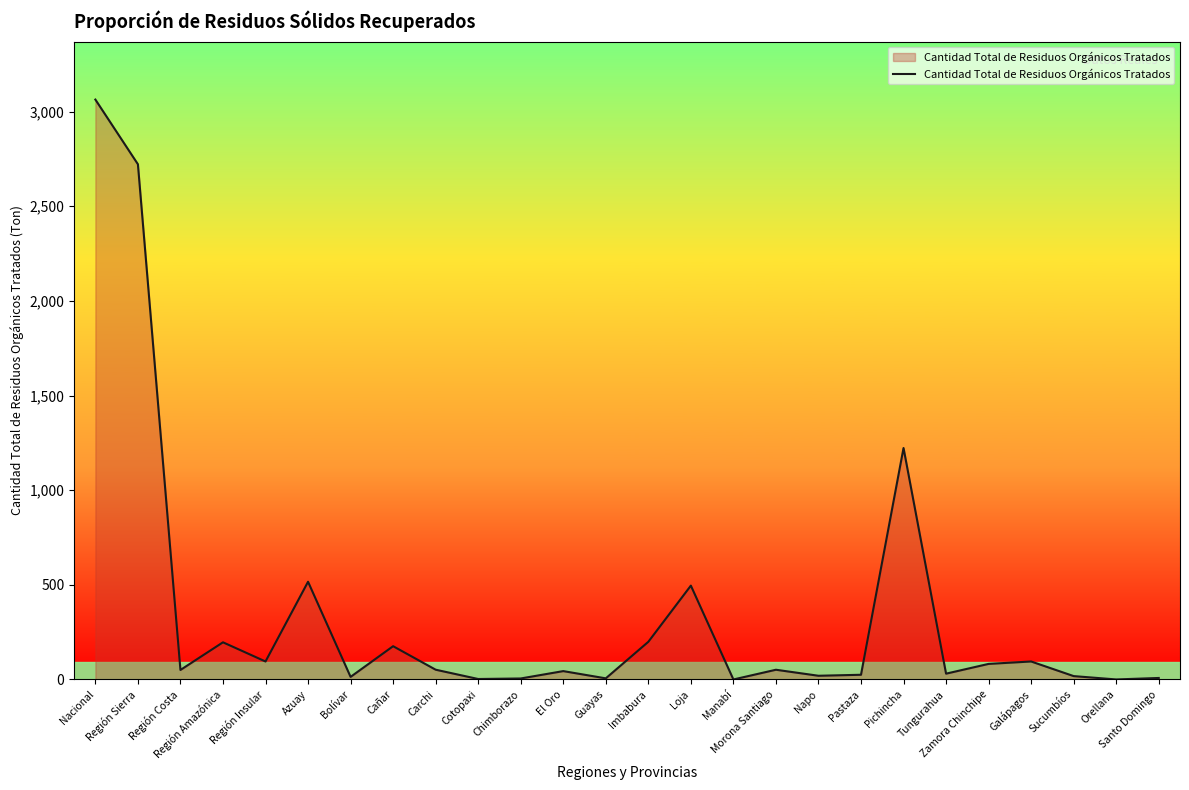

Is it true that the value at Loja is 495.9?

True